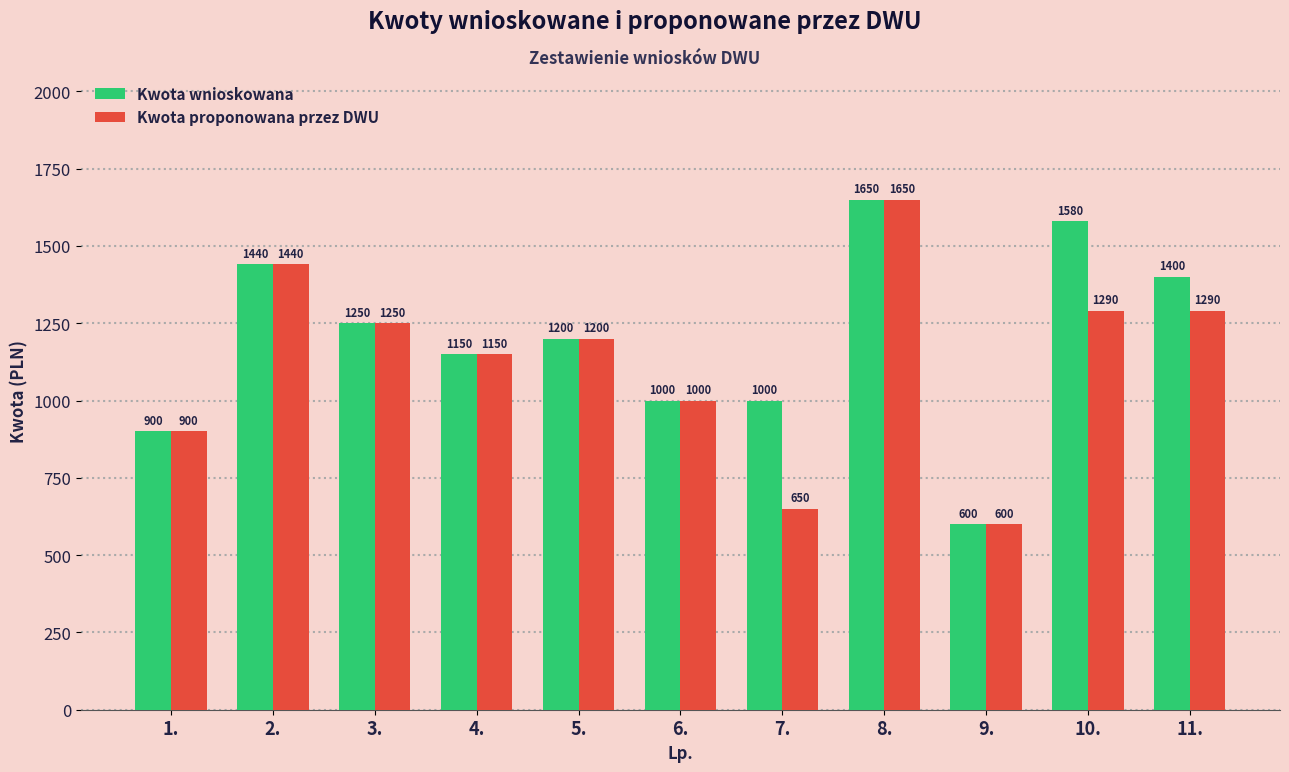

What is the difference between the second highest and second lowest values in the Kwota wnioskowana series?

680